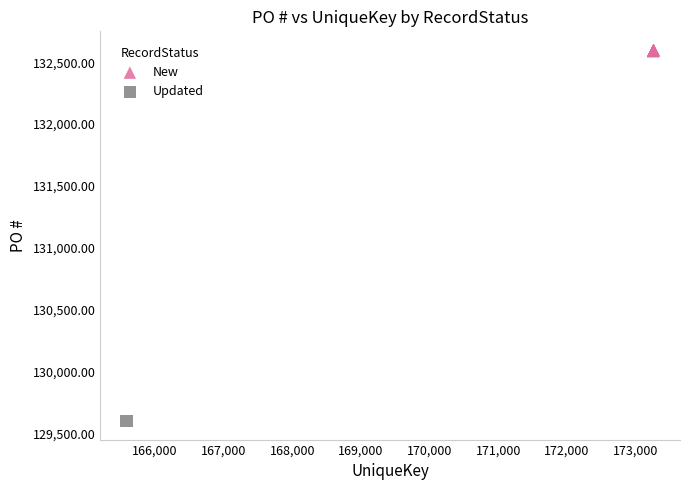

What are all the series names shown in the legend?

New, Updated